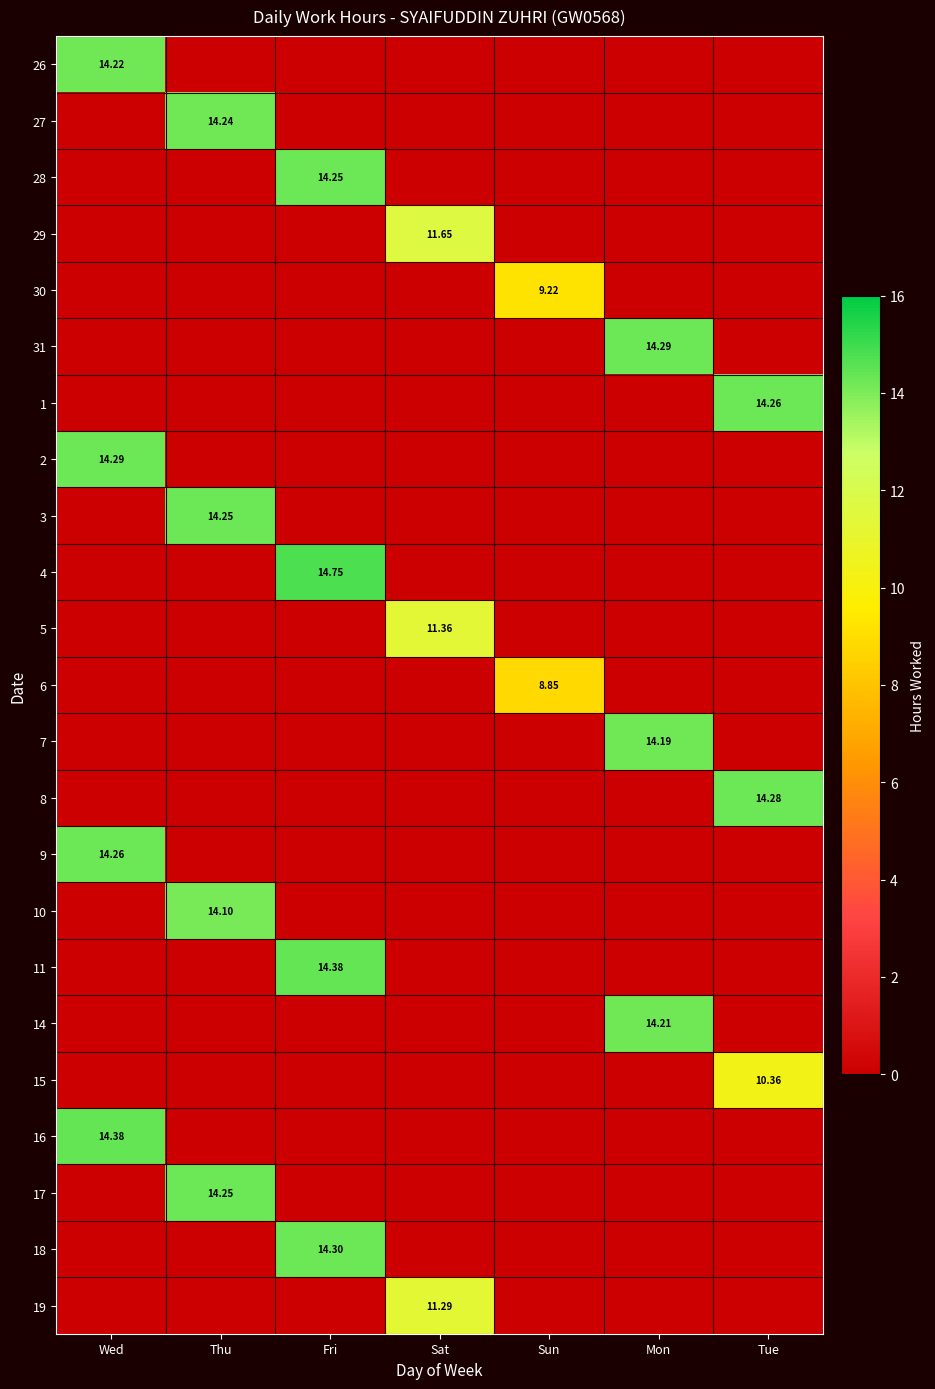

At which category is the sum across all series the highest?

Fri